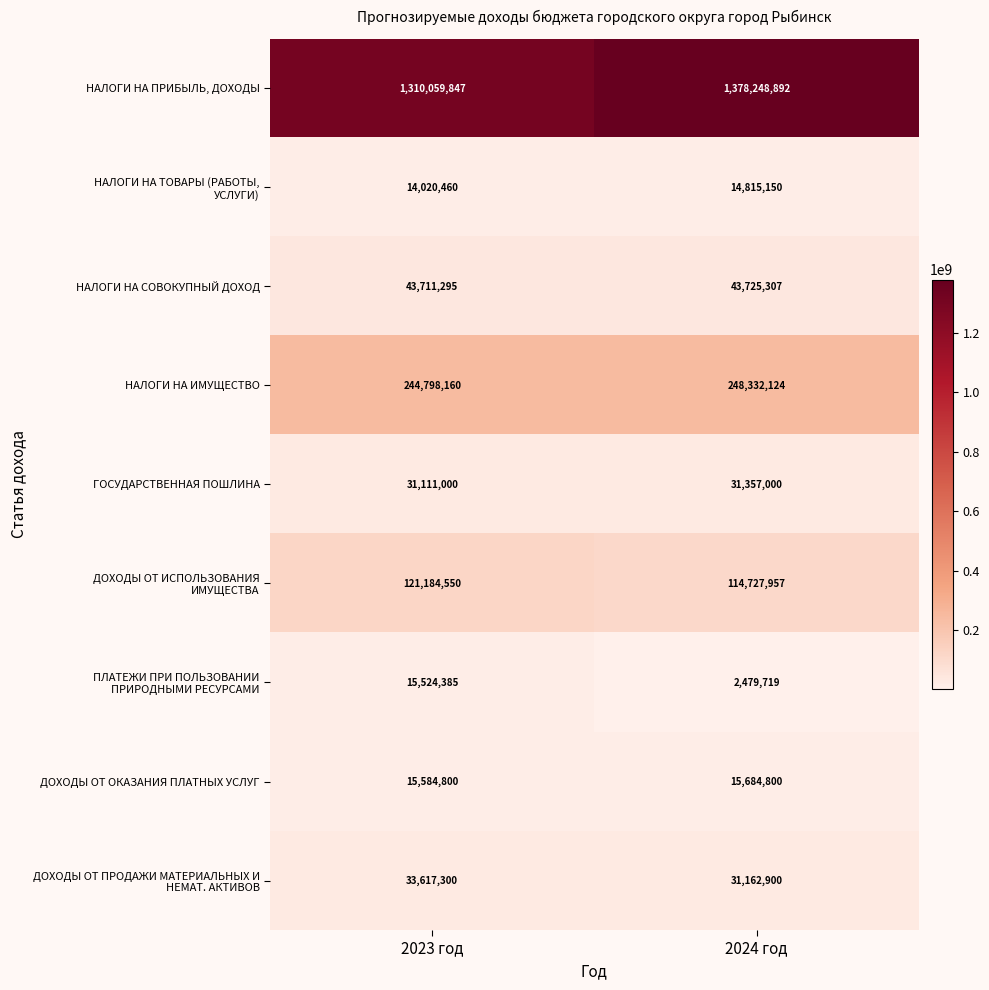

Between 2023 год and 2024 год, which series saw the biggest shift?

НАЛОГИ НА ПРИБЫЛЬ, ДОХОДЫ